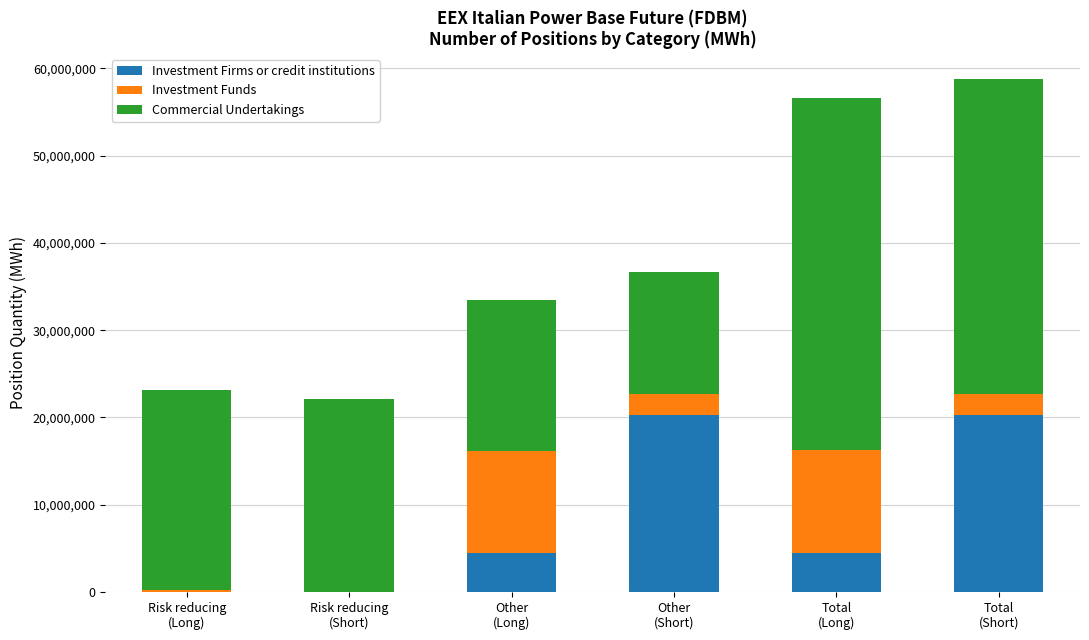

Count the number of categories in the chart.

6